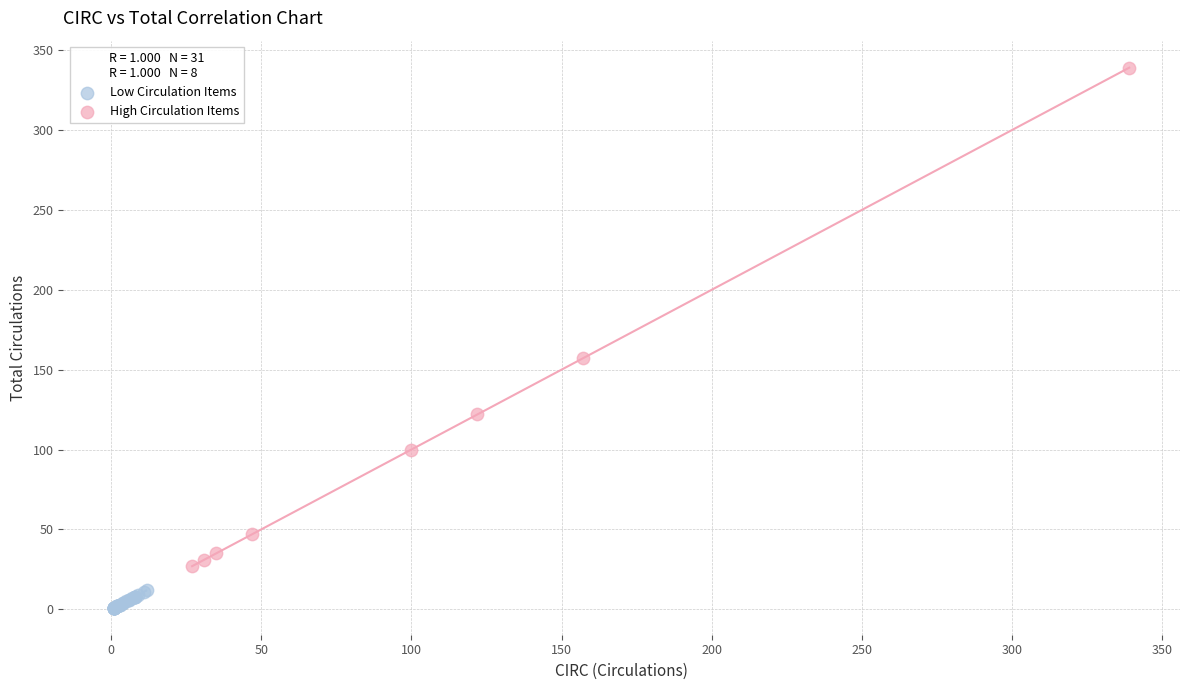

Which series has the widest spread of Y values?

High Circulation Items